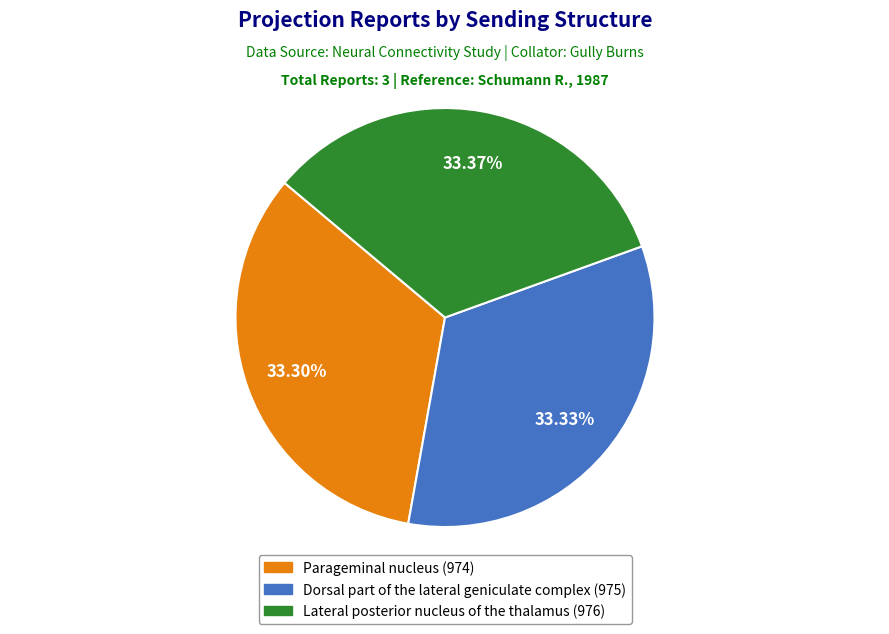

Approximately how many times larger is the value at Lateral posterior nucleus of the thalamus compared to Dorsal part of the lateral geniculate complex?

1.0